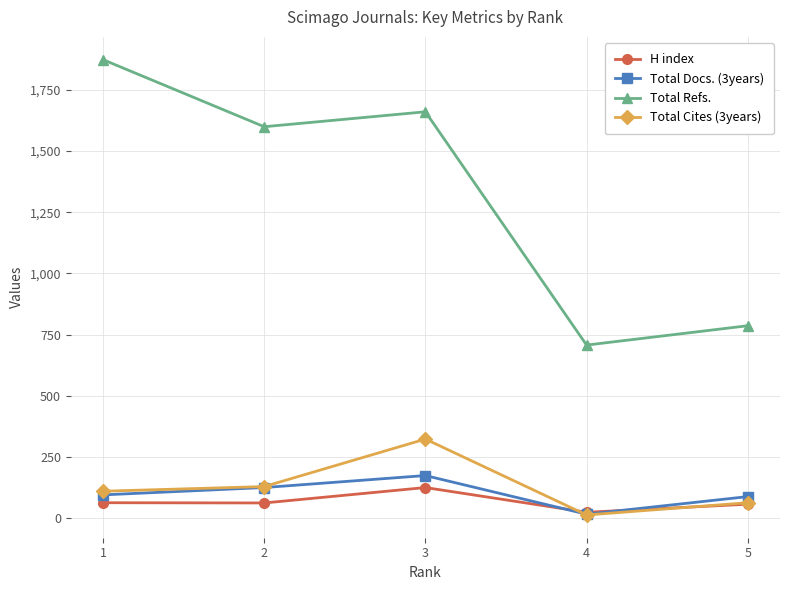

What is the greatest value displayed?

1873